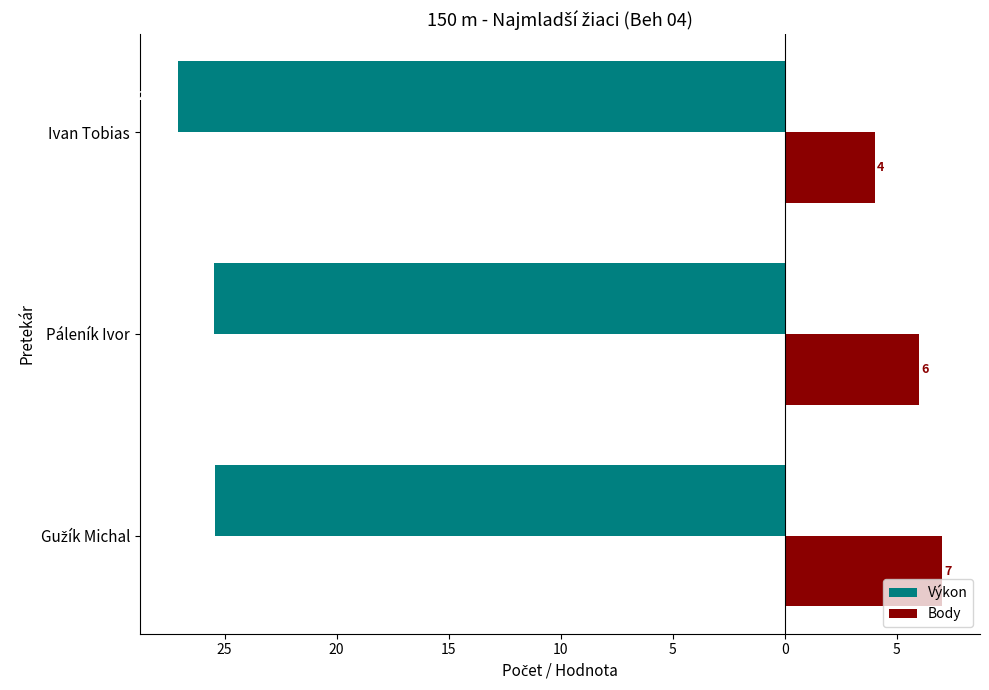

List the series in order of their overall mean, lowest first.

Výkon, Body